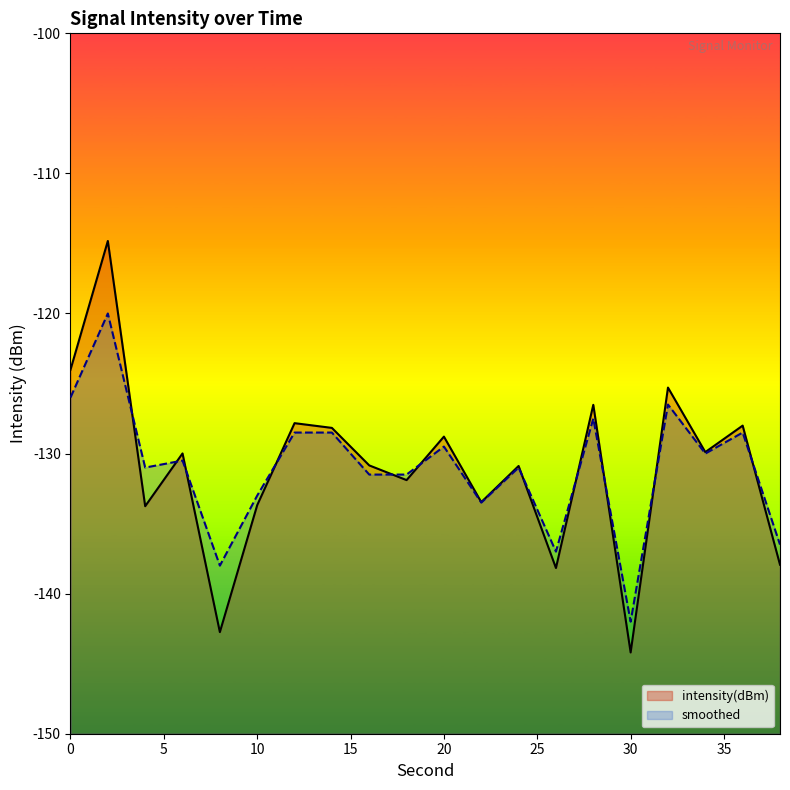

True or false: smoothed has a value of -173.6 at 4.

False